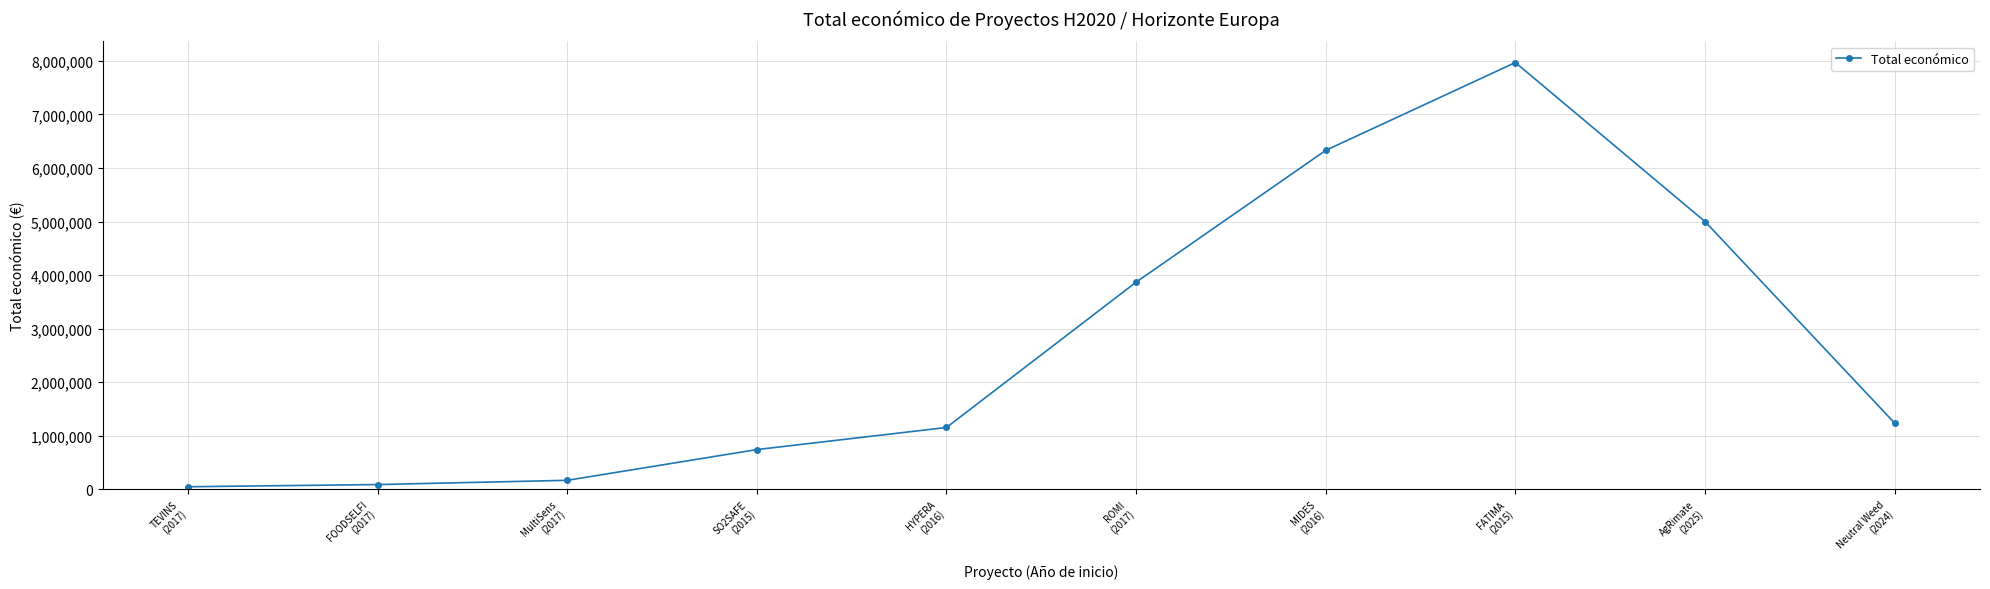

What is the label of the 5th point from the right?

ROMI
(2017)